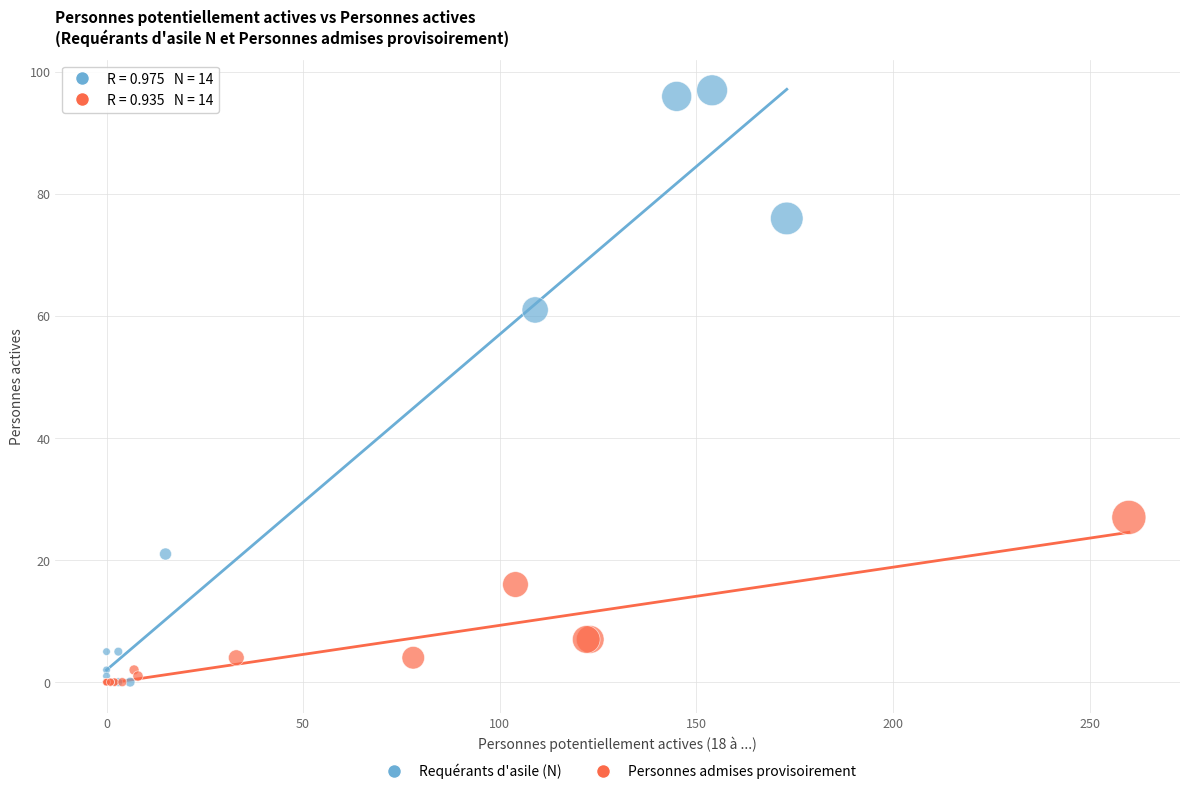

Which series has the largest Y range (max minus min)?

Requérants d'asile (N)